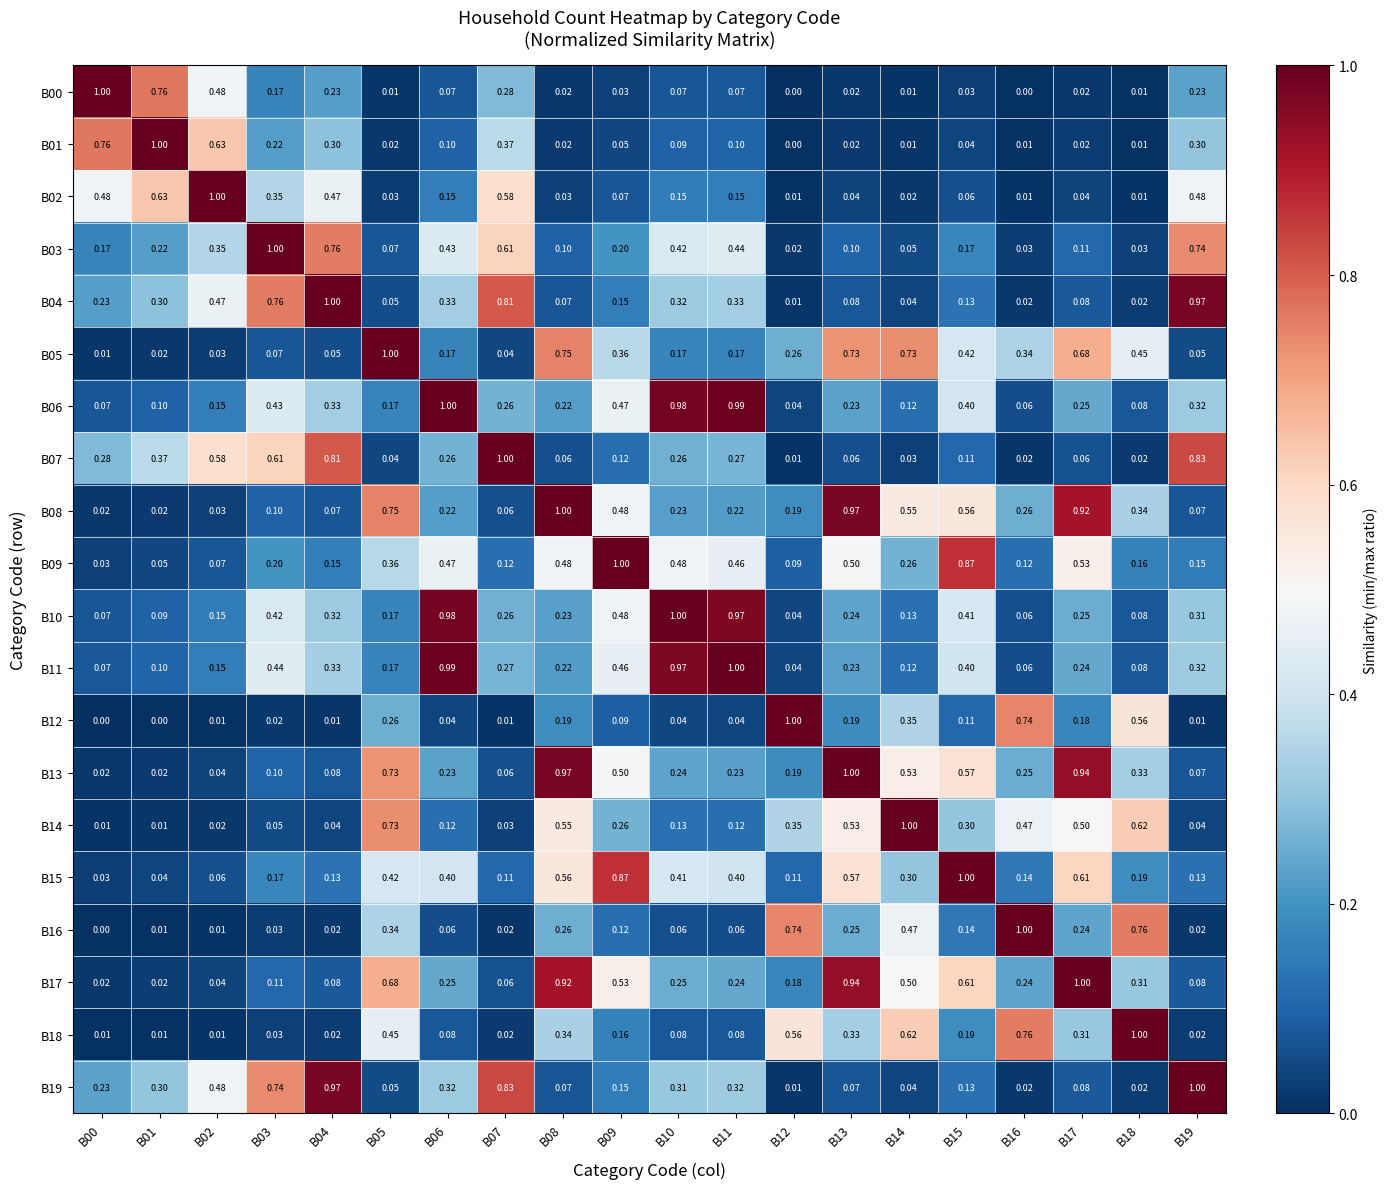

Is the value of B03 at B05 greater than the value of B08 at B14?

No